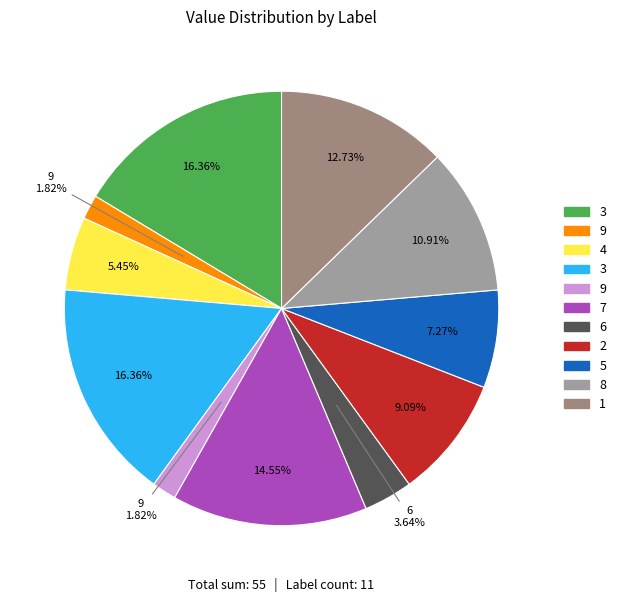

How many slices are in this pie chart?

11